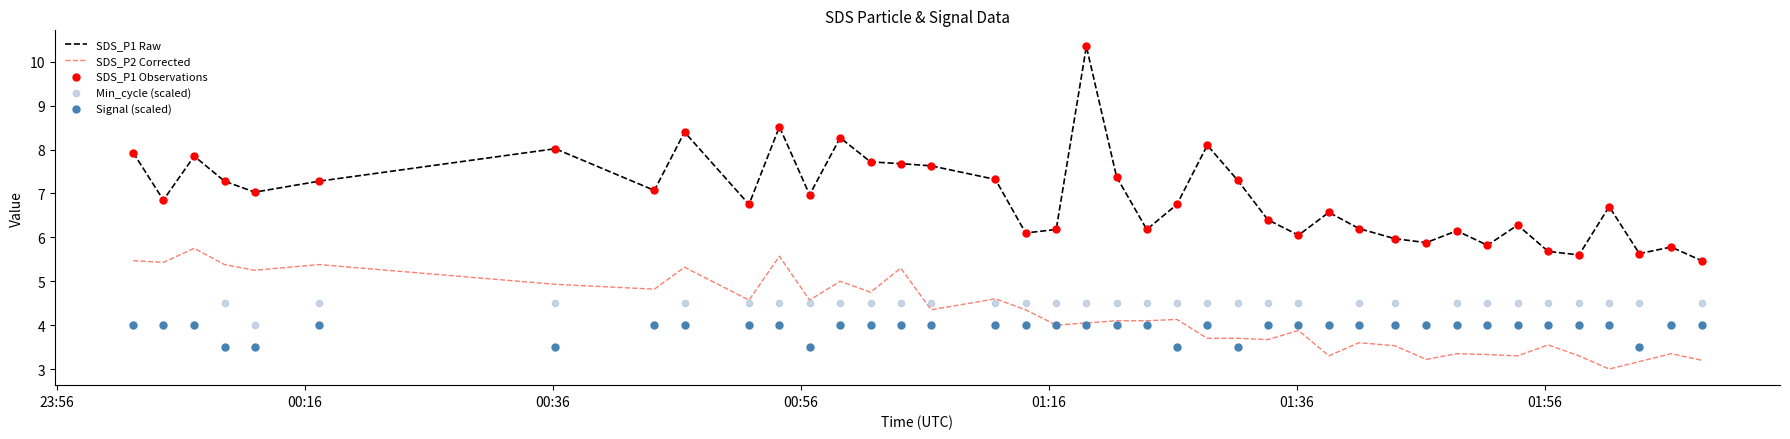

True or false: SDS_P1 Raw and SDS_P2 Corrected intersect in this chart.

False